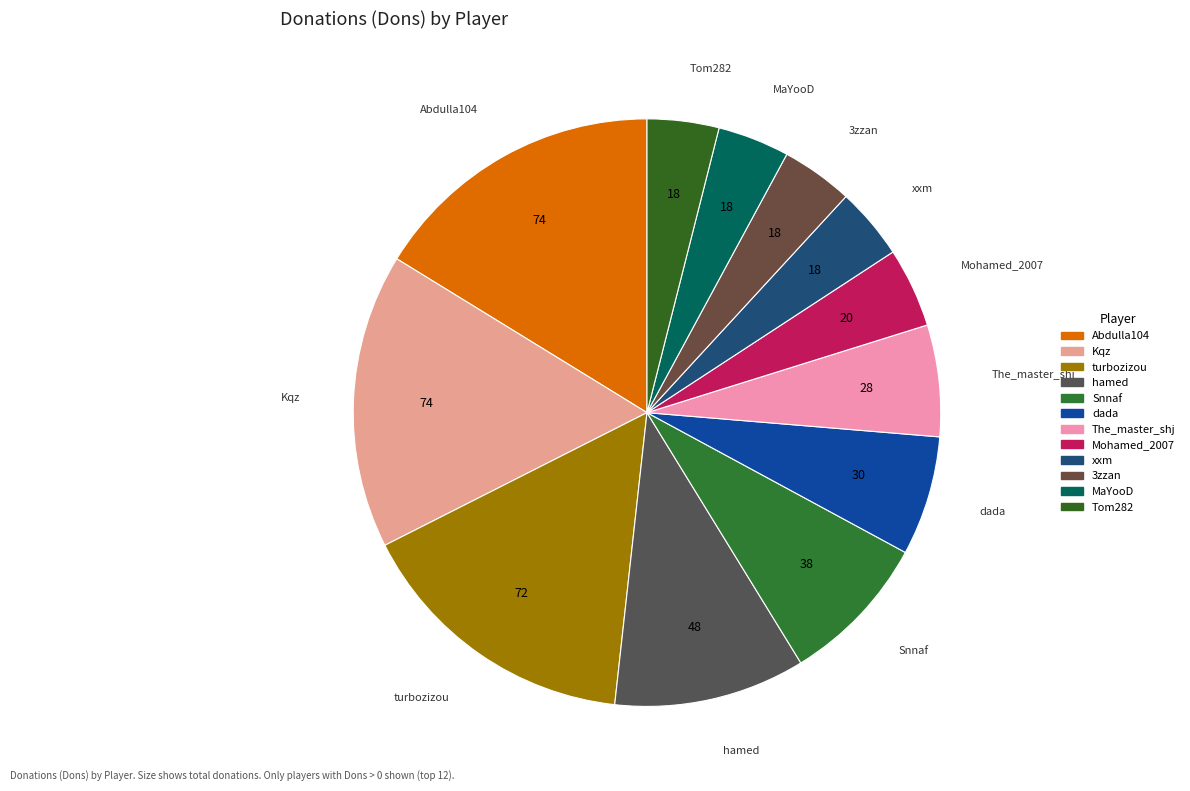

How many segments does this pie chart have?

12